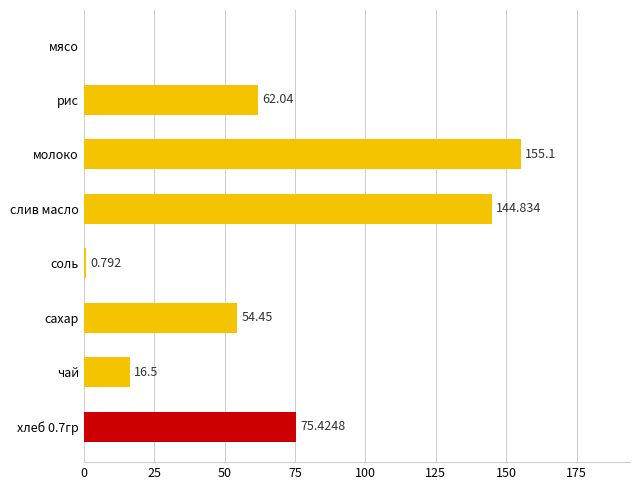

Which has a higher value, сахар or слив масло?

слив масло